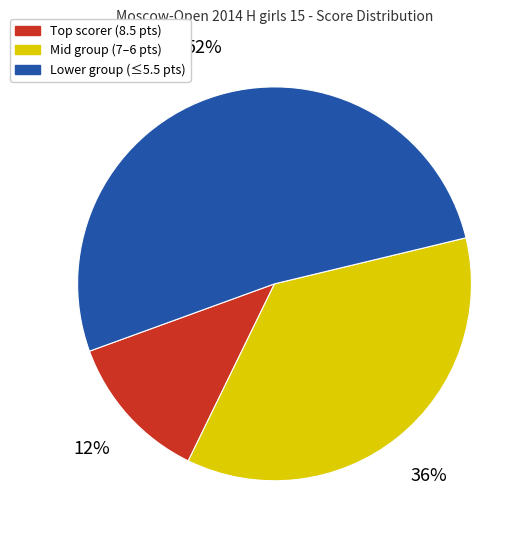

To the nearest percent, what is the difference between the largest and smallest slice percentages?

40%